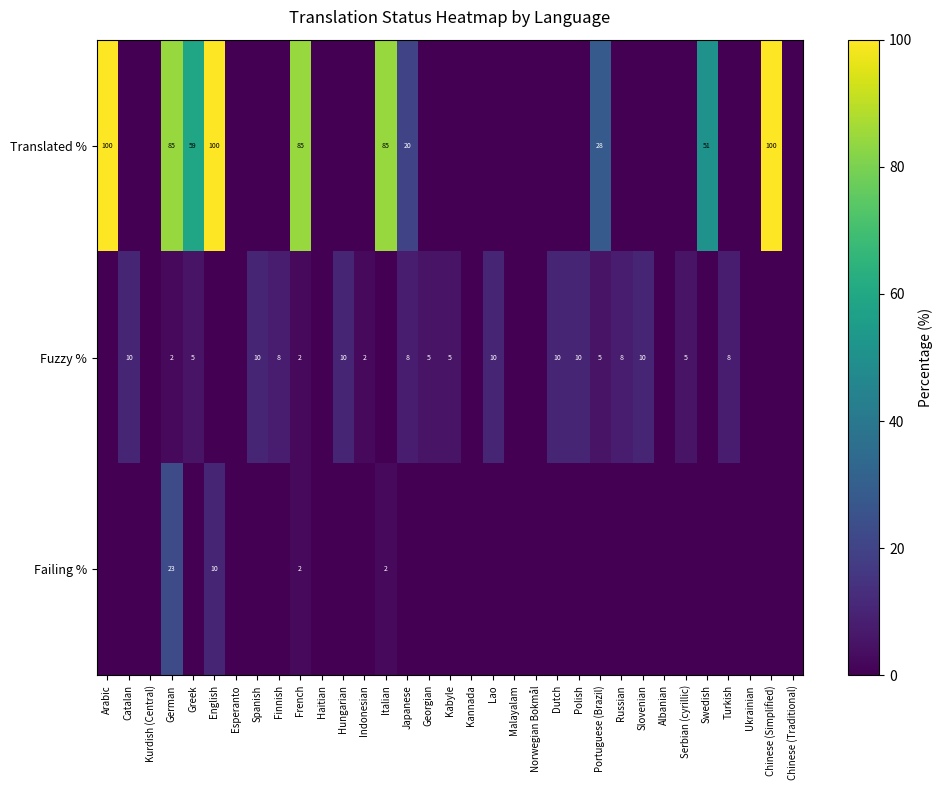

What is the difference between the Fuzzy % values at French and Spanish?

8